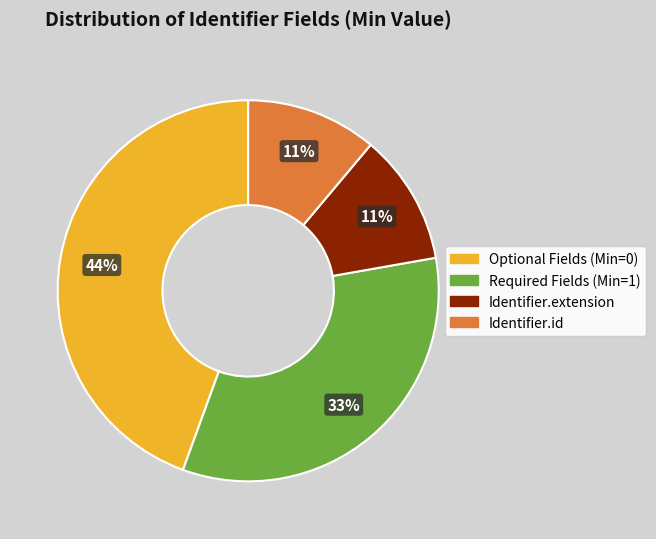

To the nearest percent, what is the average slice percentage?

25%